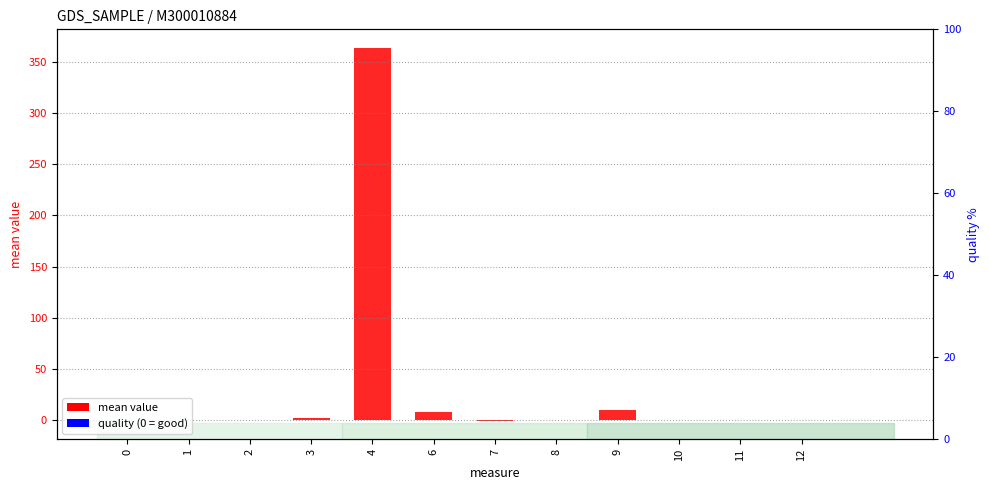

Is the value of quality (0%) at 10 greater than the value of mean value at 2?

Yes